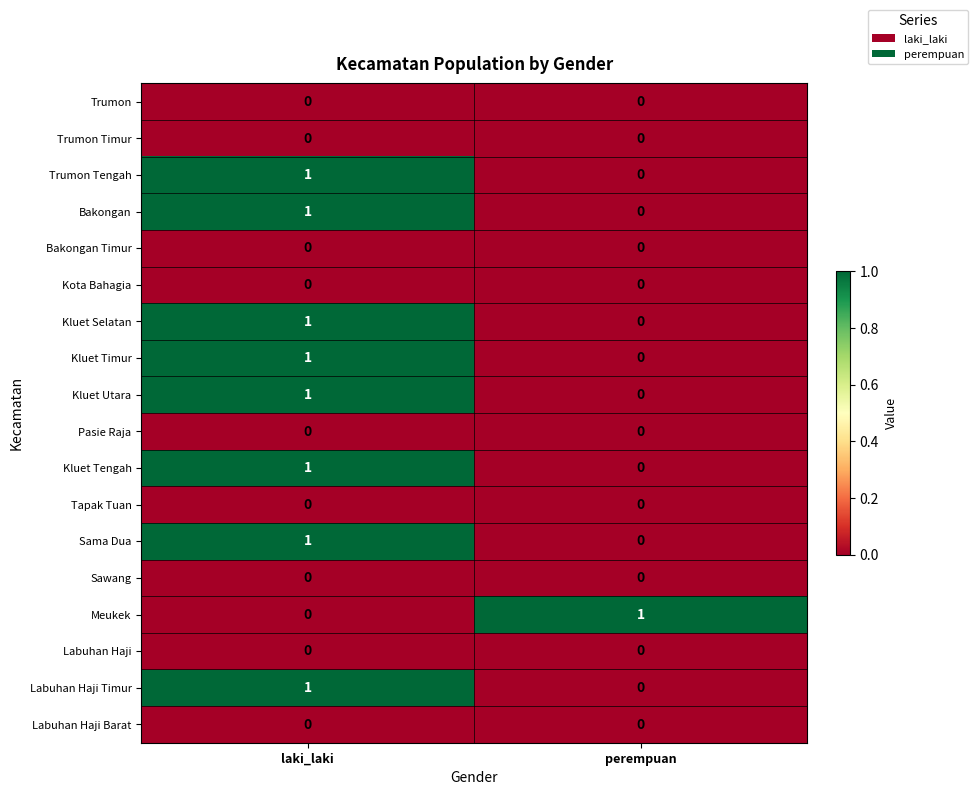

The value of Sama Dua at perempuan is -1. True or false?

False